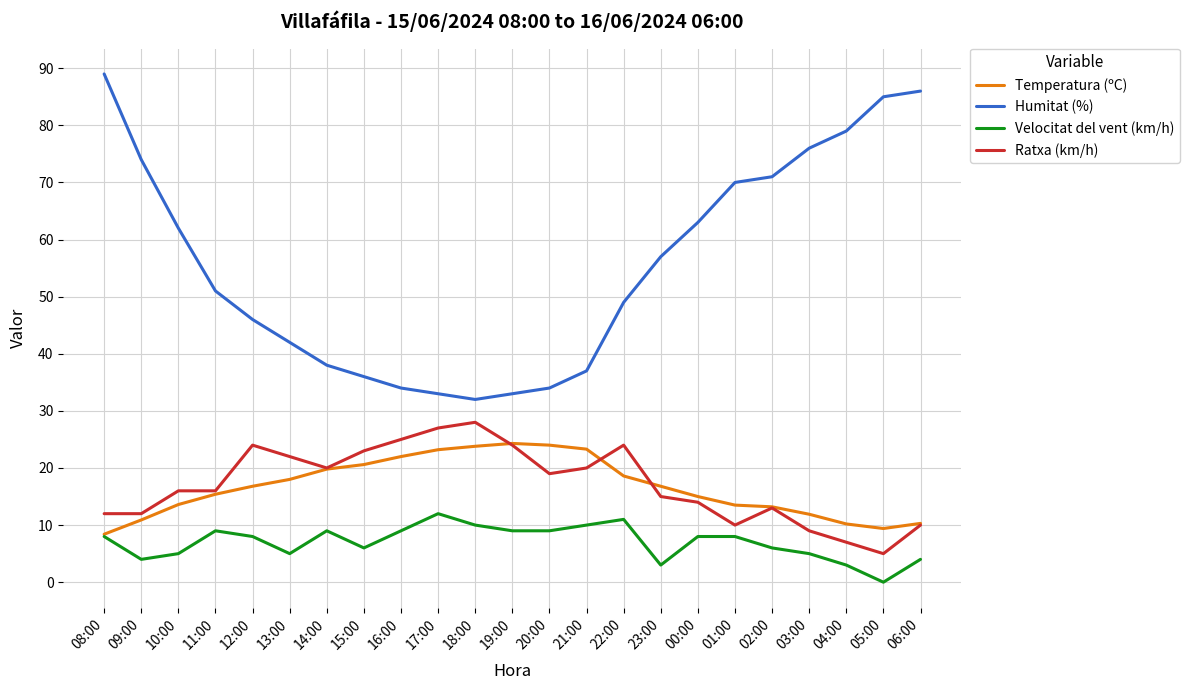

Where is the first local minimum for Humitat (%)?

18:00